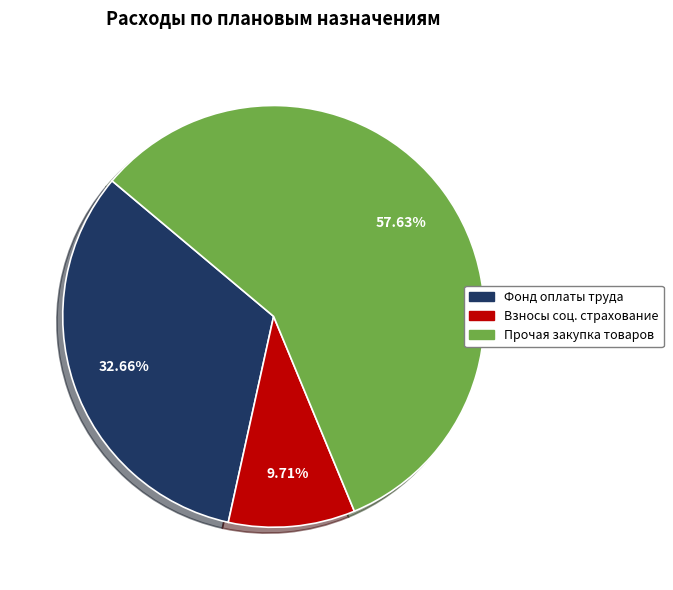

Is there a majority slice in this chart?

Yes